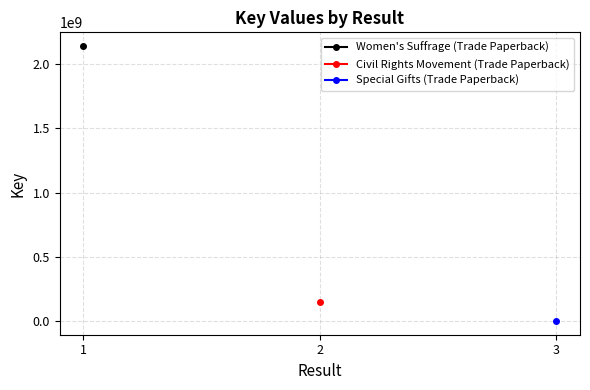

What is the lowest value of the Women's Suffrage (Trade Paperback) series?

2138750427.0